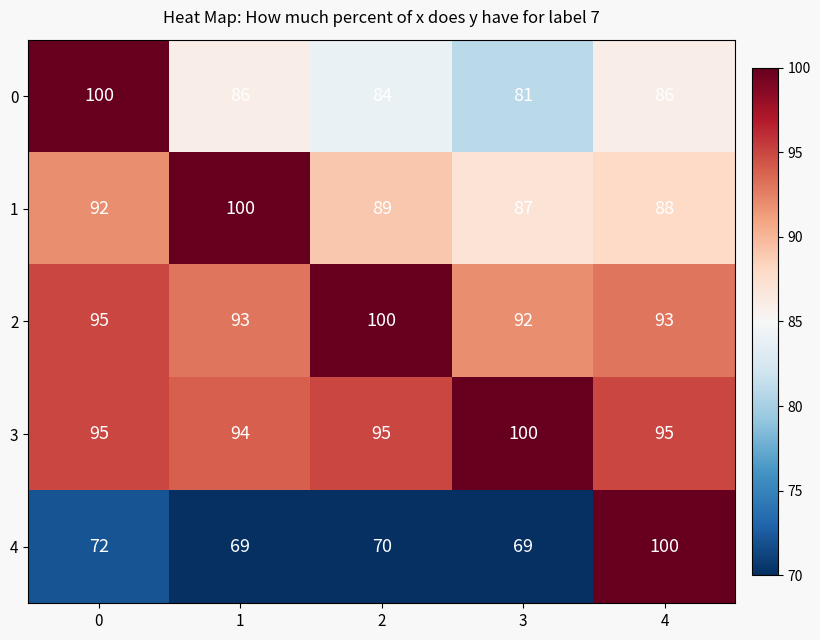

Reading right to left, what are all the values shown in this chart?

0: 86	81	84	86	100
1: 88	87	89	100	92
2: 93	92	100	93	95
3: 95	100	95	94	95
4: 100	69	70	69	72